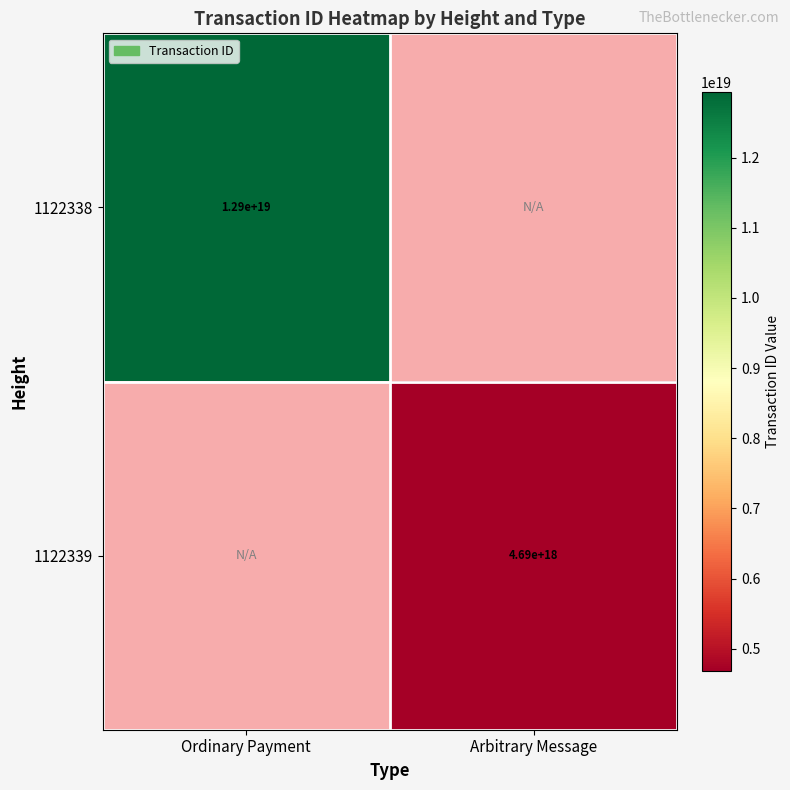

True or false: 1122339 has a value of 1156930170406964992.0 at Arbitrary Message.

False